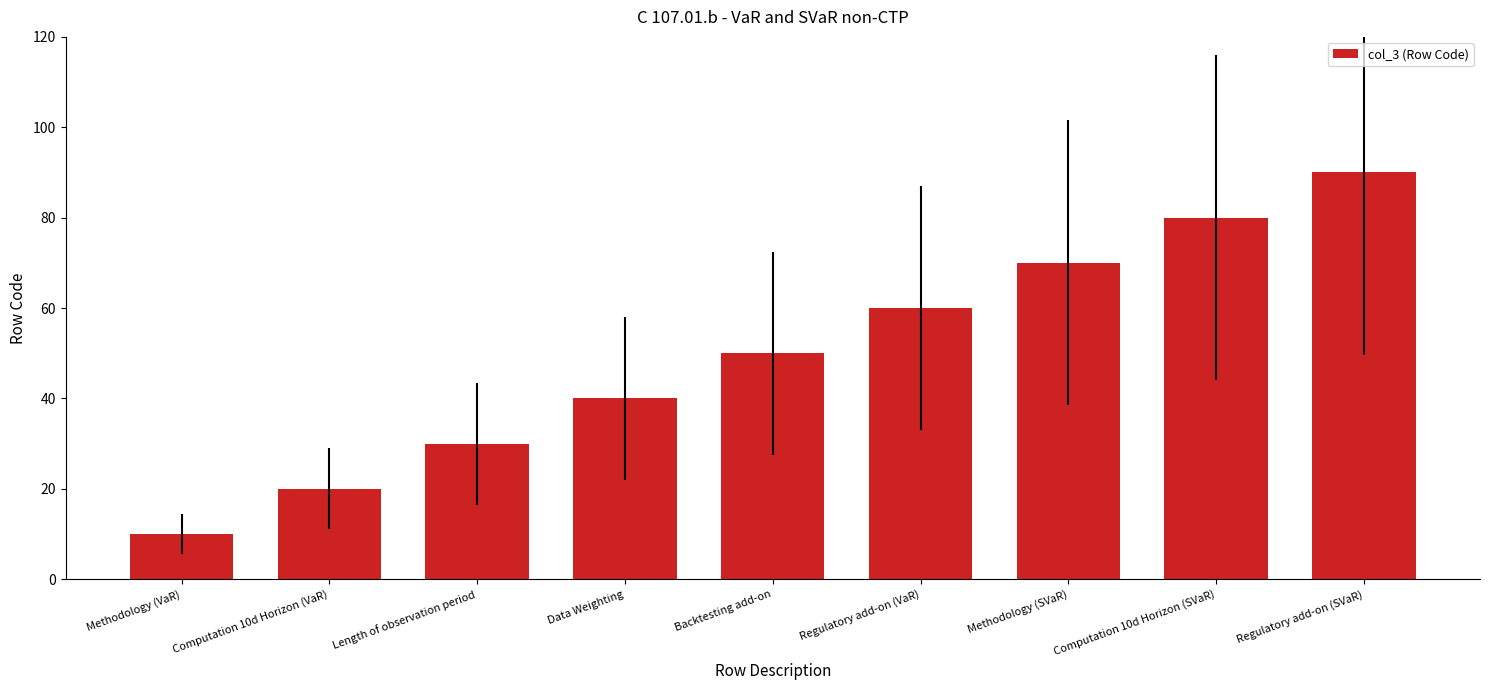

How many data points are less than 50?

4